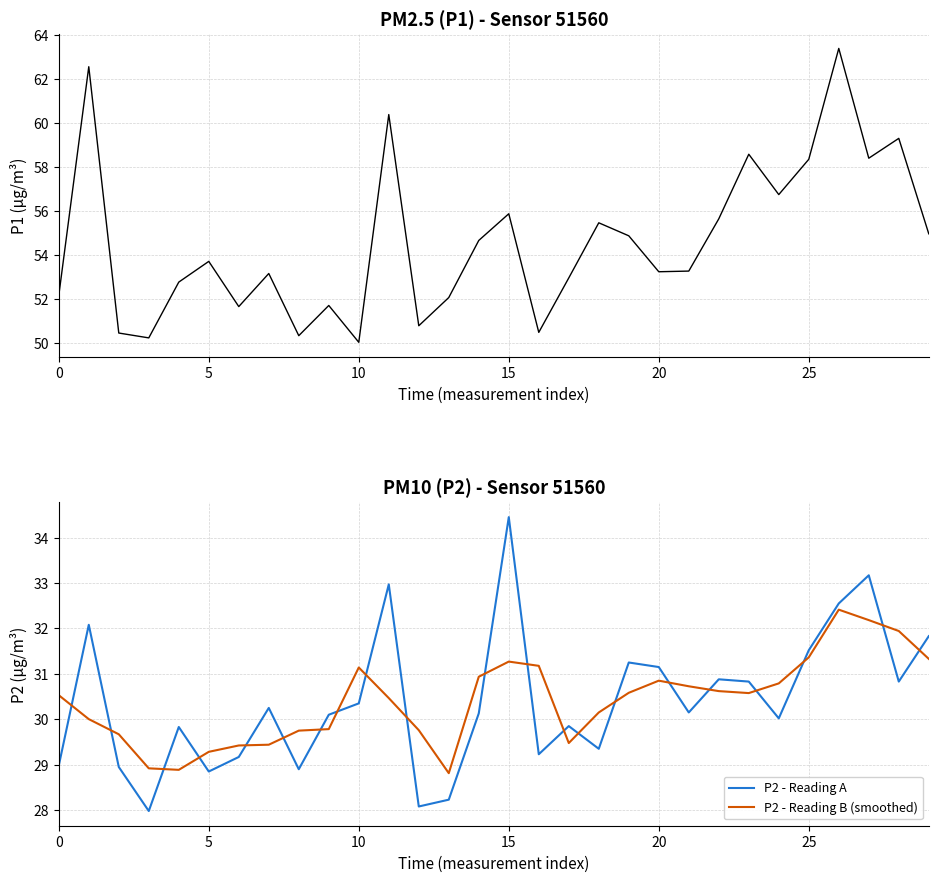

What is the highest value of the P2 - Reading B (smoothed) series?

32.4